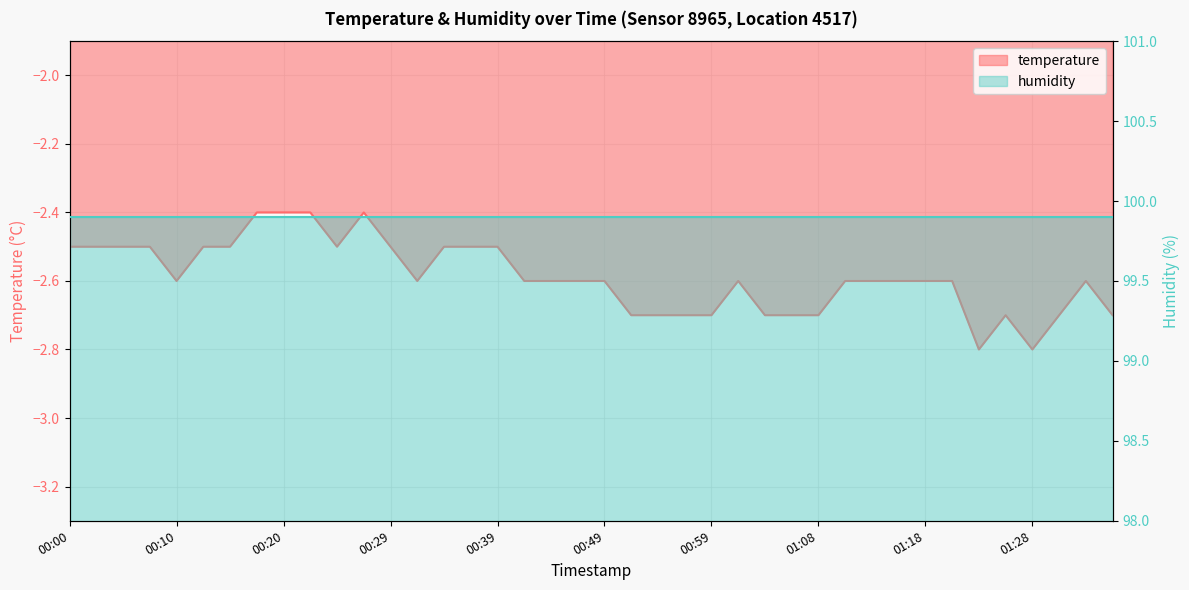

What is the average value?

-2.6